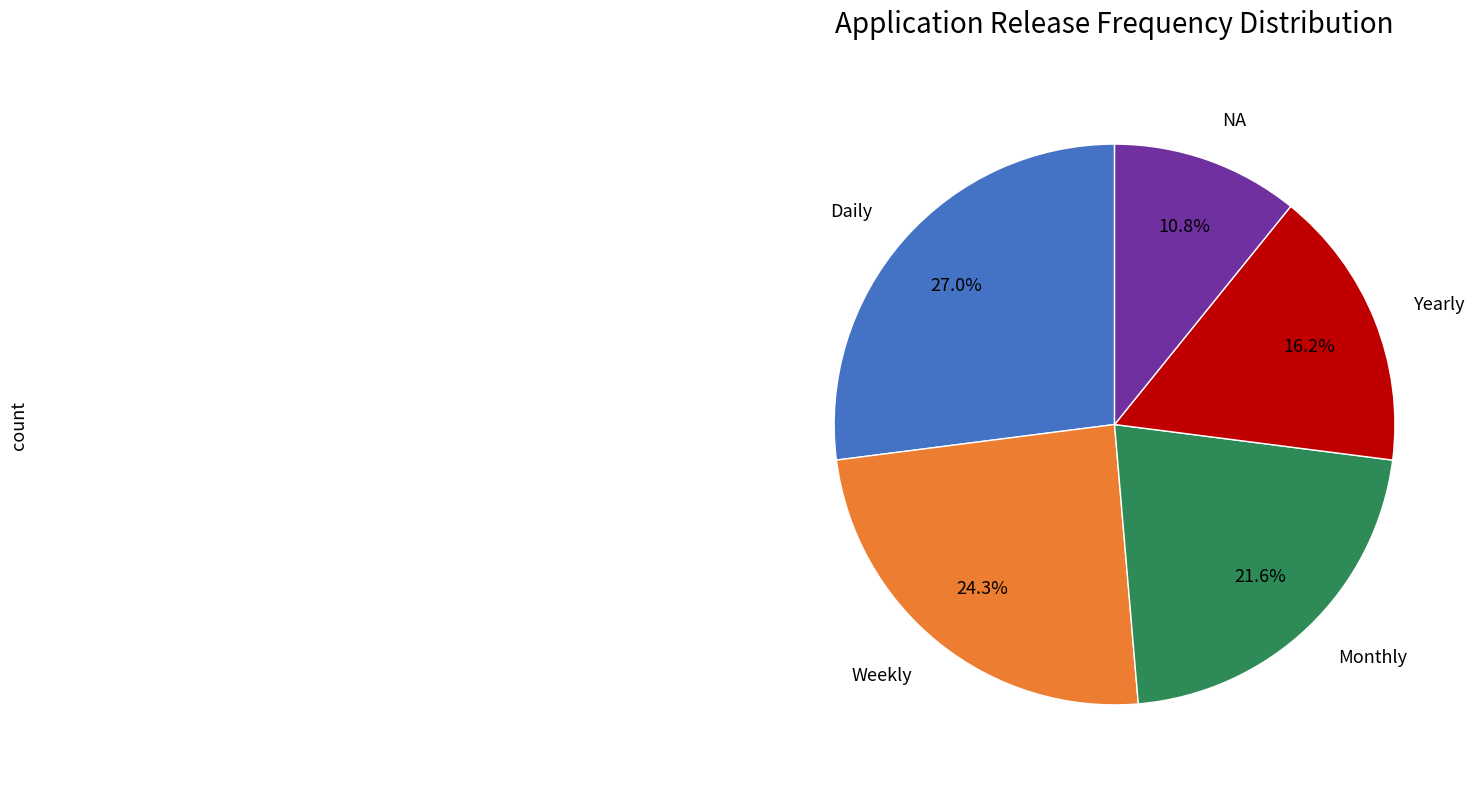

Is there a majority slice in this chart?

No